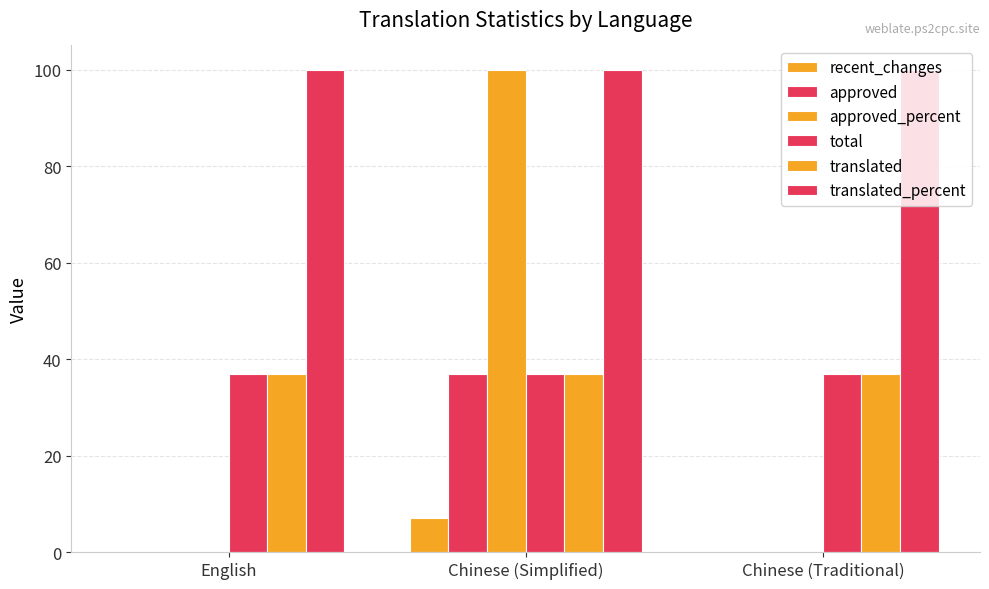

True or false: translated_percent has a value of 155 at Chinese (Simplified).

False